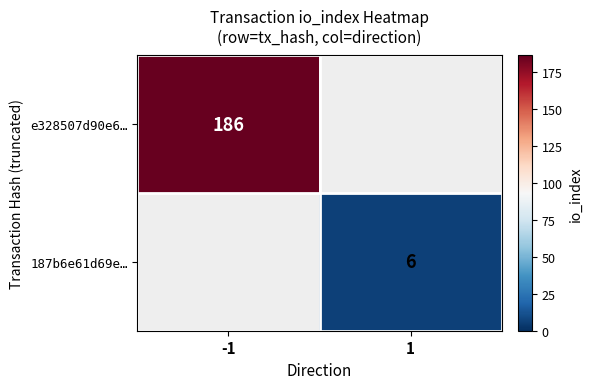

Is it true that 187b6e61d69e… equals 6.0 at 1?

True